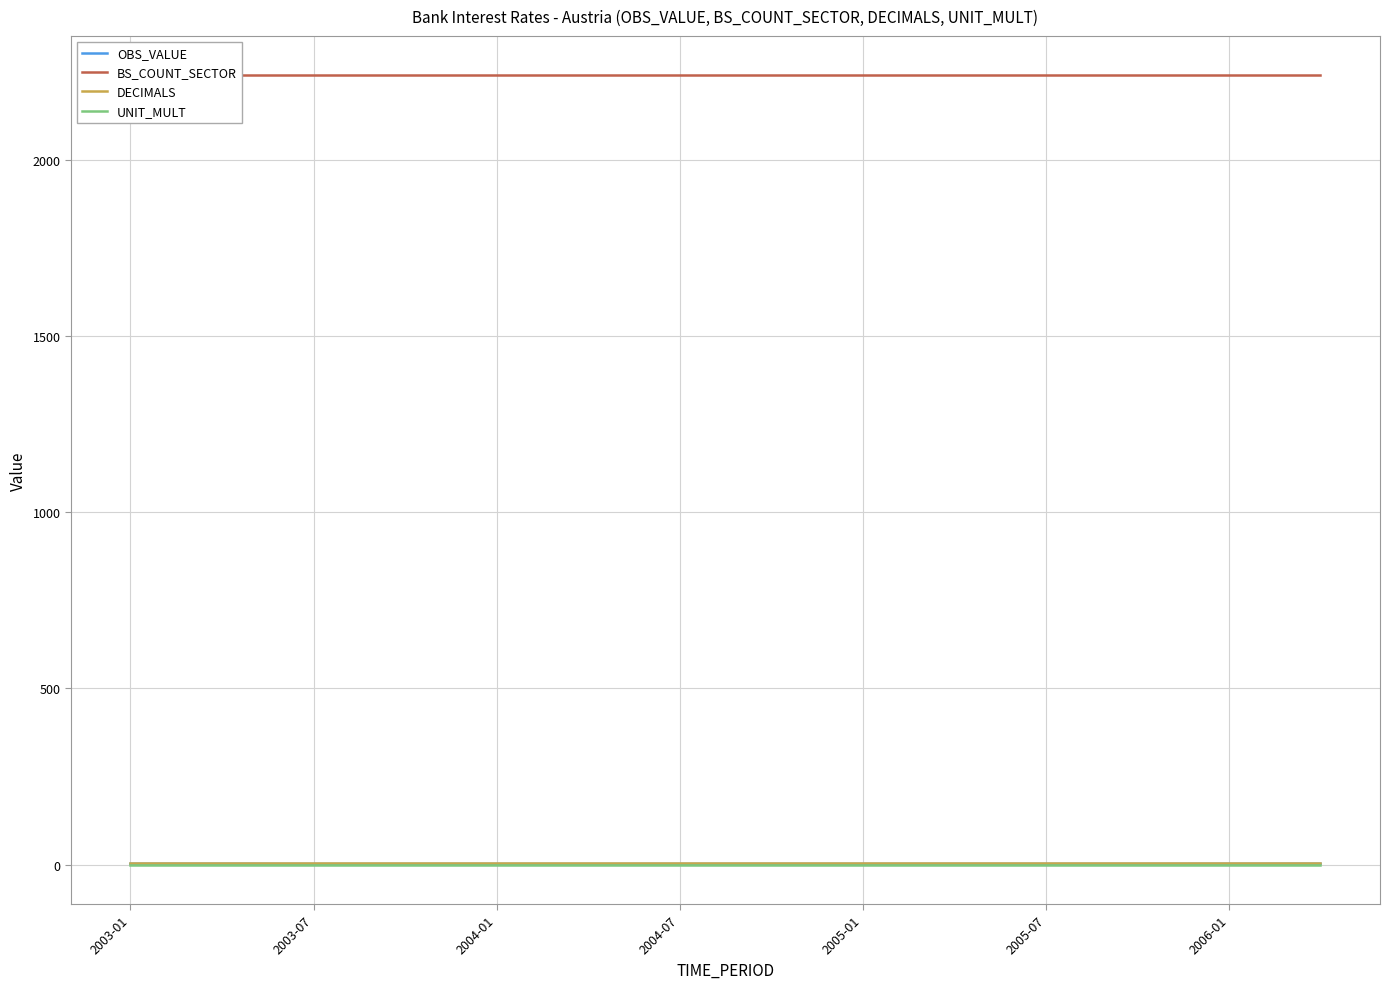

Rank the categories by DECIMALS value from highest to lowest.

2003-01, 2003-07, 2004-01, 2004-07, 2005-01, 2005-07, 2006-01, 7, 8, 9, 10, 11, 12, 13, 14, 15, 16, 17, 18, 19, 20, 21, 22, 23, 24, 25, 26, 27, 28, 29, 30, 31, 32, 33, 34, 35, 36, 37, 38, 39